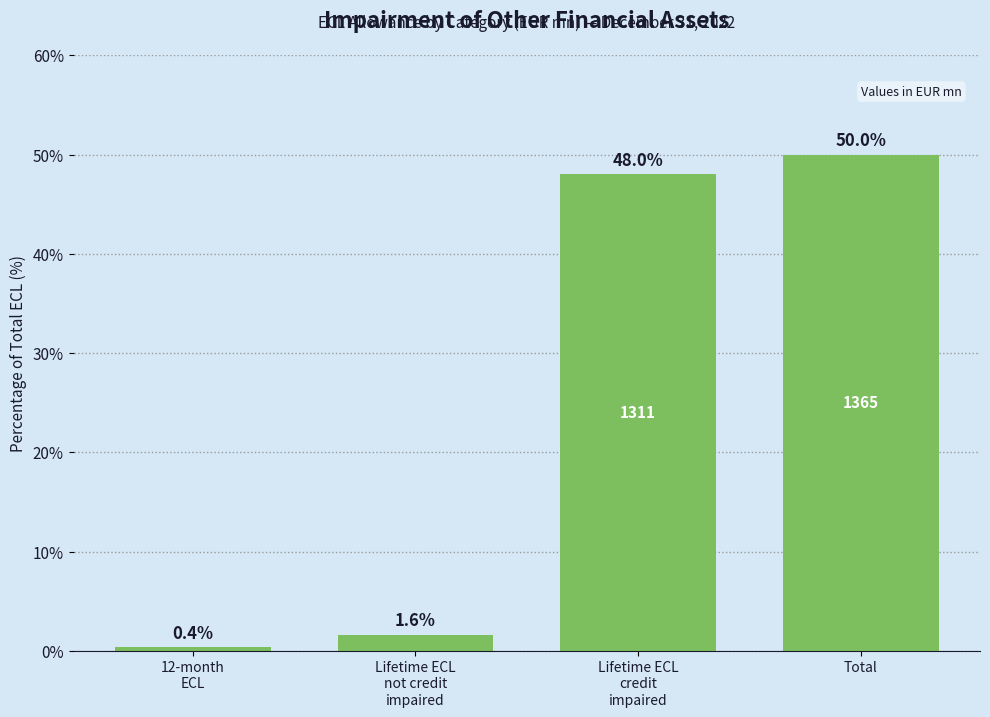

Reading left to right, list all the values displayed in this chart.

0.4	1.6	48.0	50.0